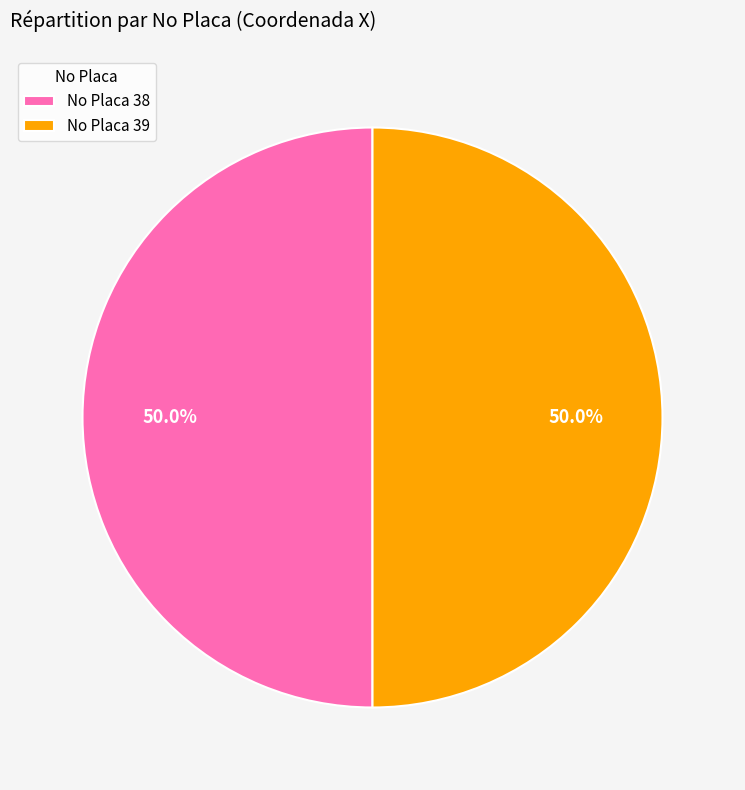

What is the total percentage of No Placa 39 and No Placa 38?

100.0%